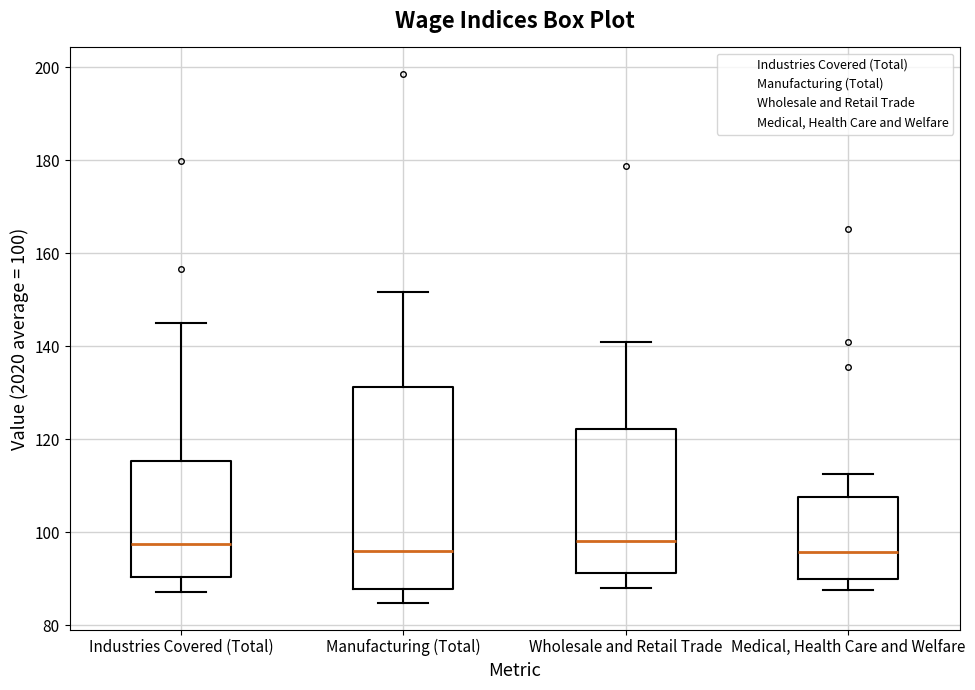

Reading left to right, transcribe this box plot: for each box, give where its median line is, the range the box spans, and where its two whiskers end, as read against the y-axis. The values are not printed on the chart, so give them approximately, as read against the axis.

Industries Covered (Total): median 98, box 90 to 116, whiskers 88 to 146
Manufacturing (Total): median 96, box 88 to 132, whiskers 84 to 152
Wholesale and Retail Trade: median 98, box 92 to 122, whiskers 88 to 140
Medical, Health Care and Welfare: median 96, box 90 to 108, whiskers 88 to 112